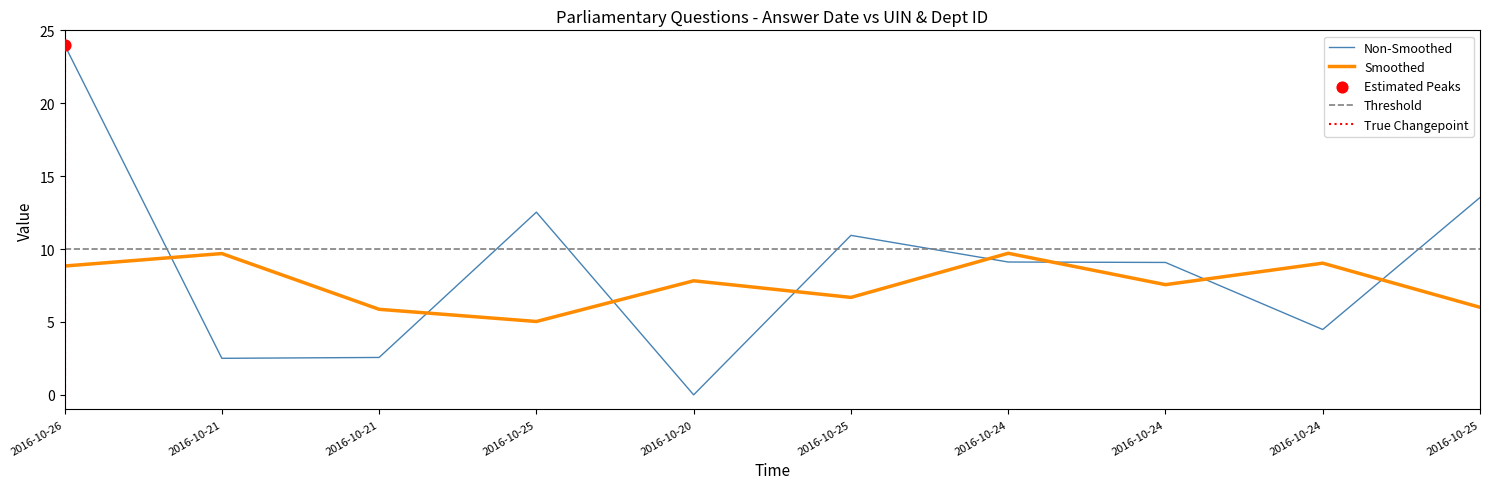

Which has a higher value, 2016-10-24 or 2016-10-21?

2016-10-24